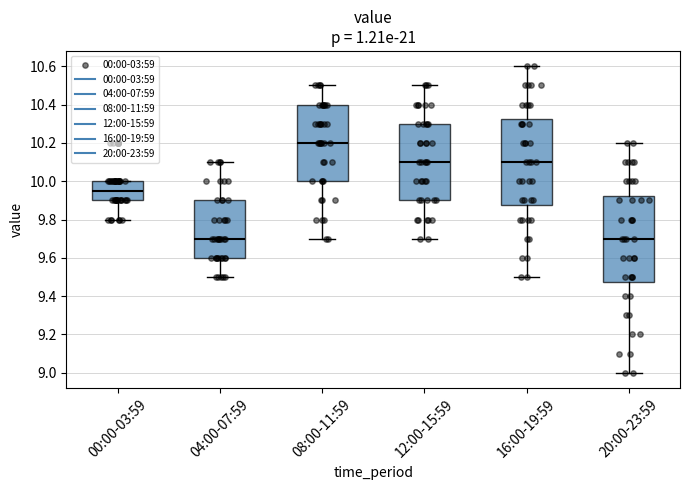

Reading left to right, transcribe this box plot: for each box, give where its median line is, the range the box spans, and where its two whiskers end, as read against the y-axis. The values are not printed on the chart, so give them approximately, as read against the axis.

00:00-03:59: median 9.96, box 9.90 to 10.00, whiskers 9.80 to 10.00
04:00-07:59: median 9.70, box 9.60 to 9.90, whiskers 9.50 to 10.10
08:00-11:59: median 10.20, box 10.00 to 10.40, whiskers 9.70 to 10.50
12:00-15:59: median 10.10, box 9.90 to 10.30, whiskers 9.70 to 10.50
16:00-19:59: median 10.10, box 9.88 to 10.32, whiskers 9.50 to 10.60
20:00-23:59: median 9.70, box 9.48 to 9.92, whiskers 9.00 to 10.20